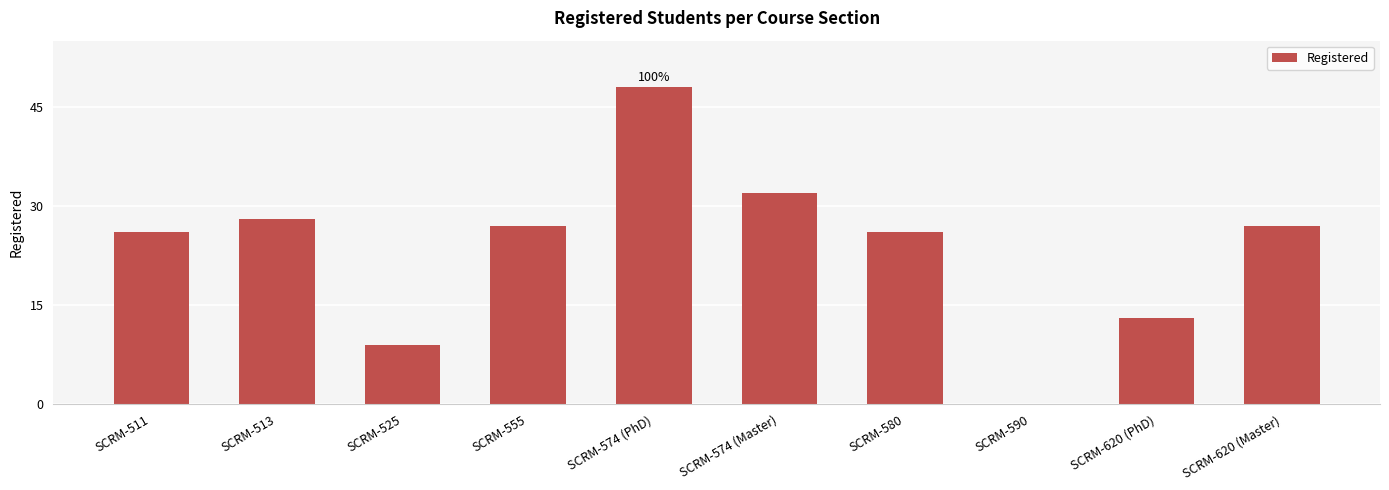

What is the change in value from SCRM-574 (PhD) to SCRM-620 (PhD)?

-35